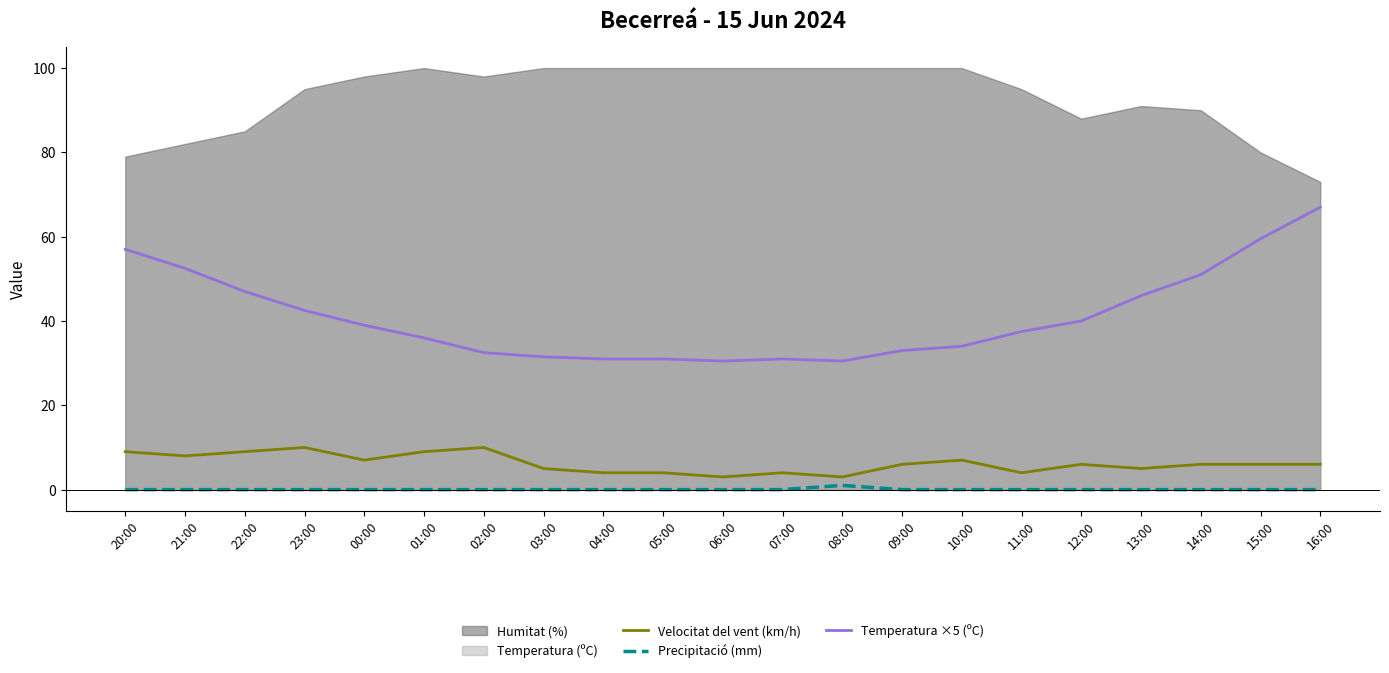

Where is Precipitació (mm) nearest to the value 0?

20:00